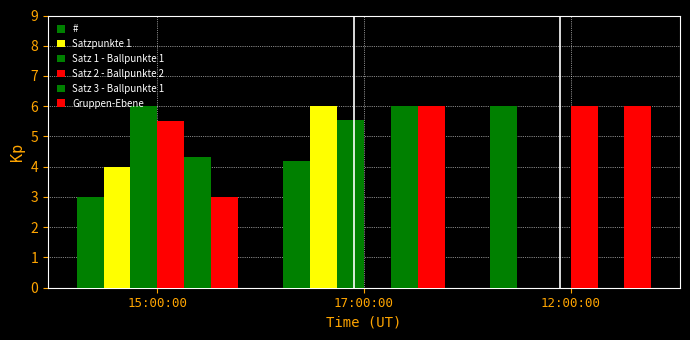

Are the bars grouped side by side (vs. stacked)?

Yes